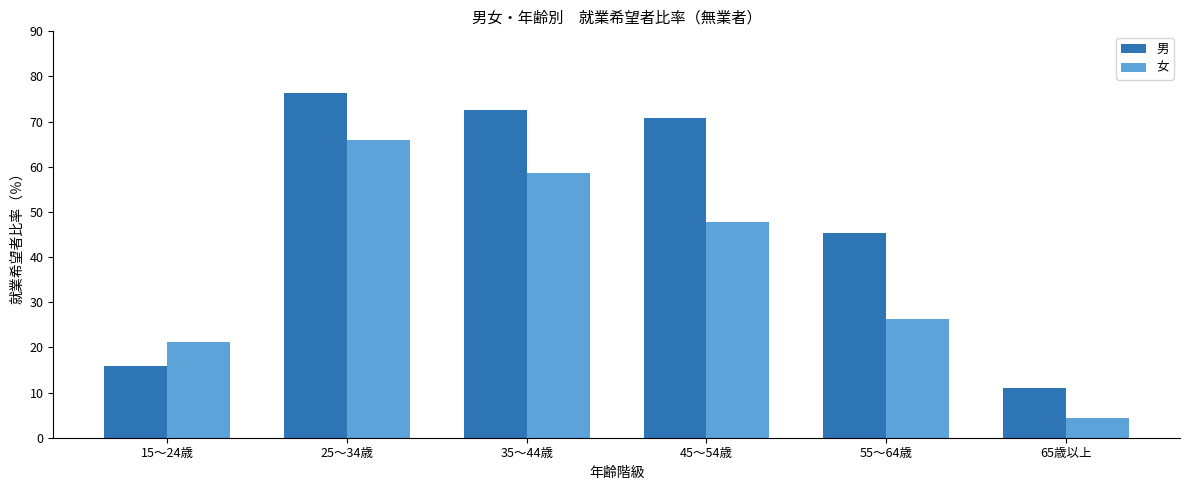

Where does the 女 series first go above 47?

25～34歳